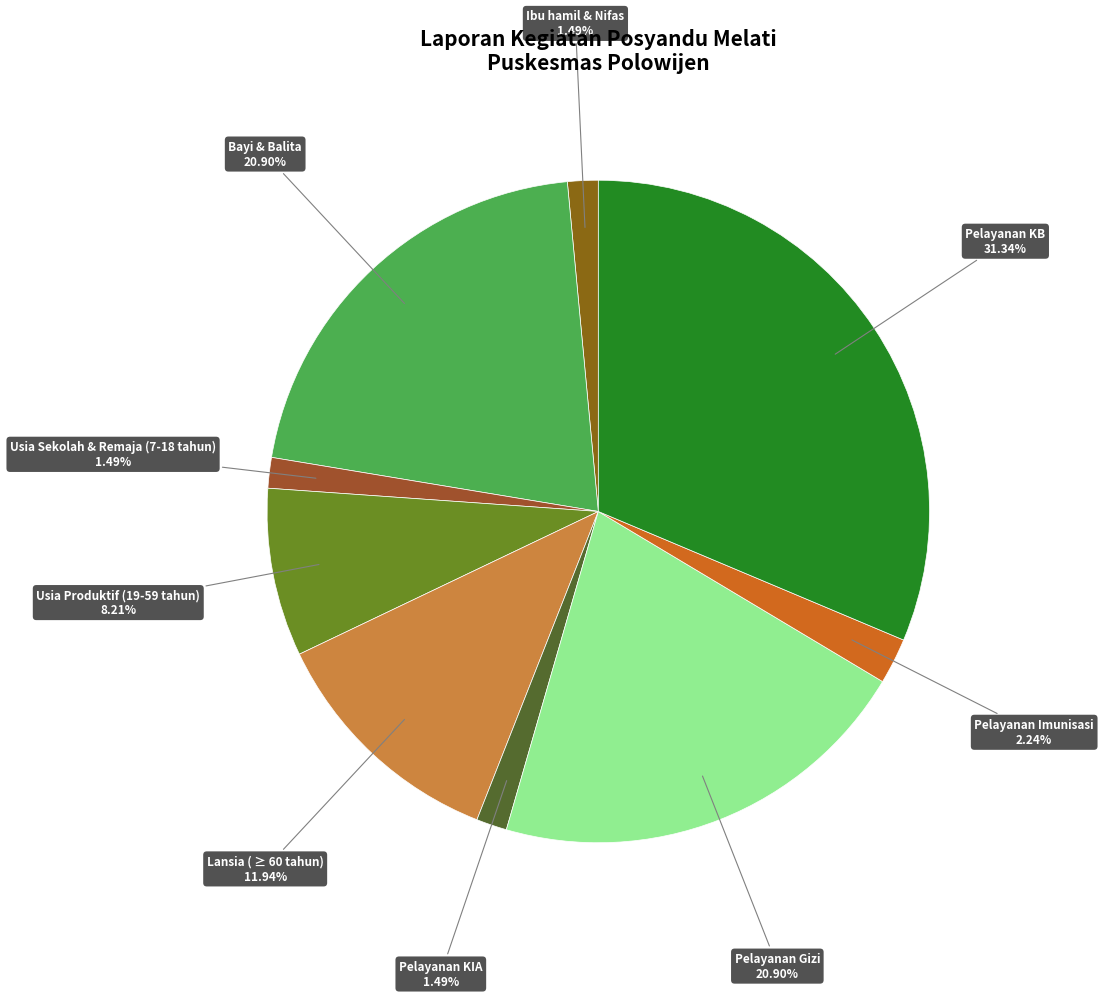

Count the number of slices in the pie.

9